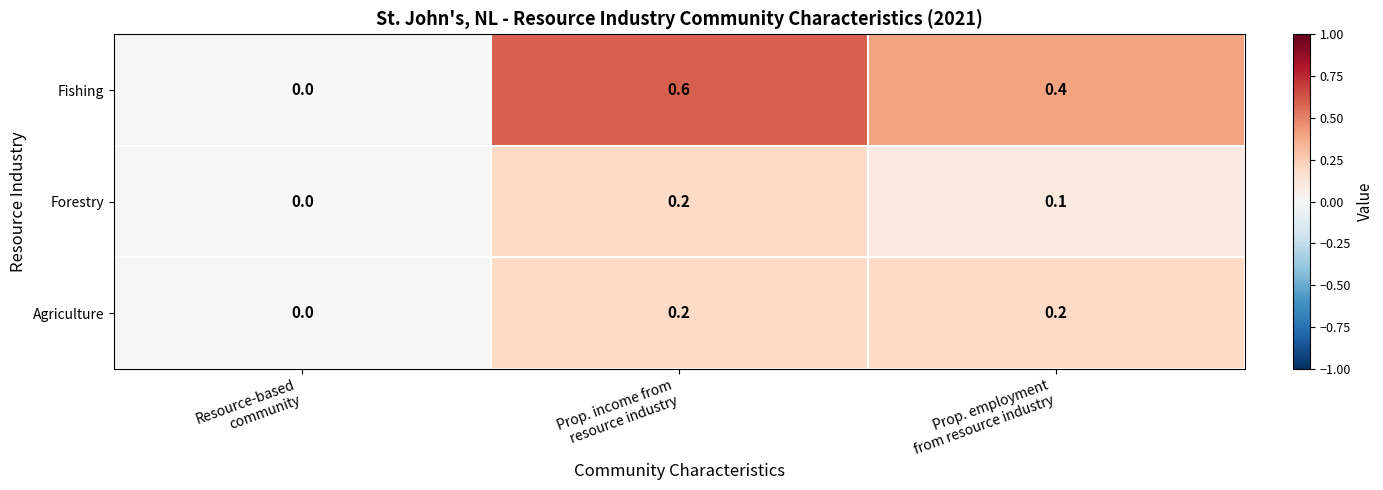

What is the maximum value shown in the chart?

0.6